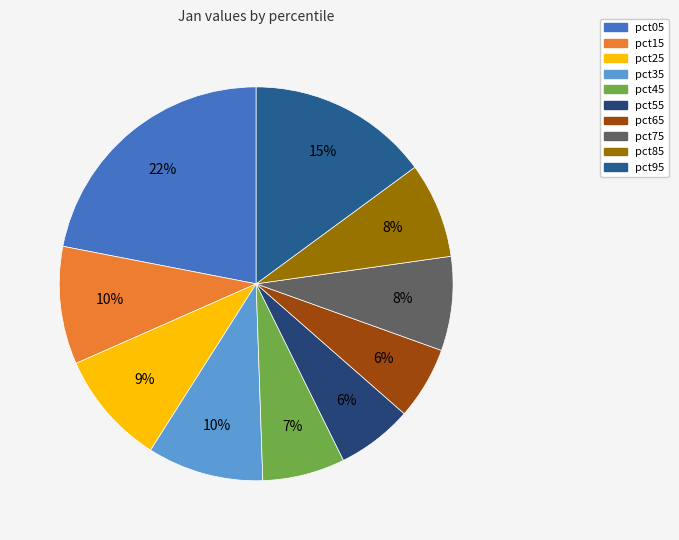

To the nearest percent, what percentage of the pie is pct45?

7%